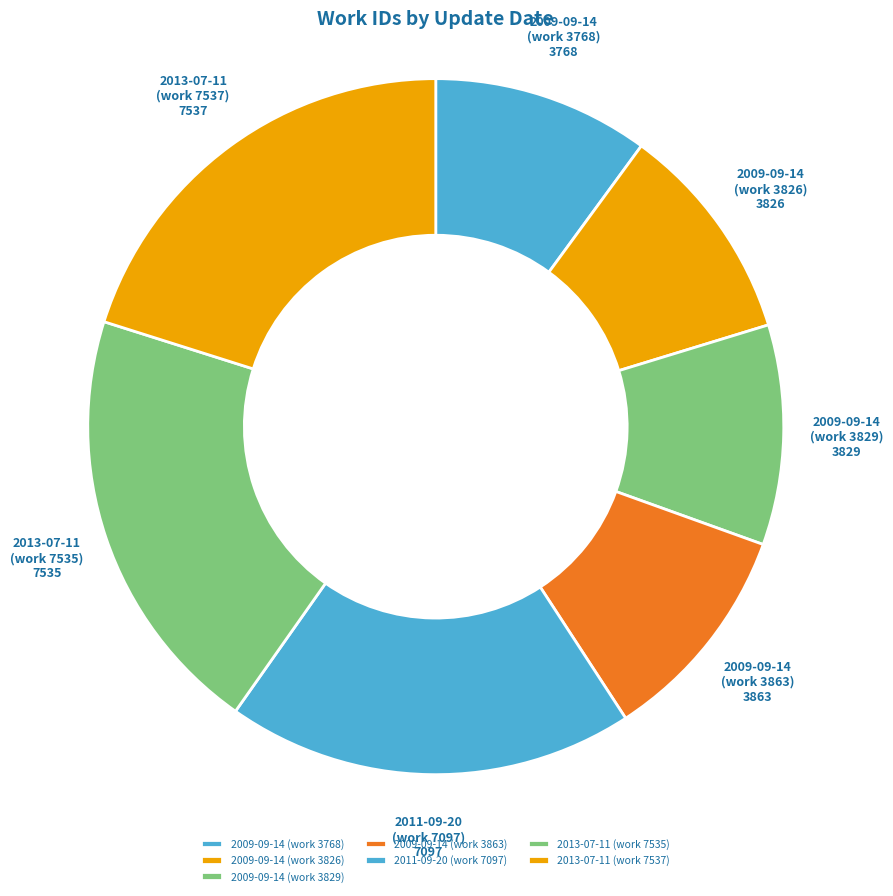

Do 2013-07-11 (work 7537) and 2009-09-14 (work 3863) together represent more than half of the pie?

No